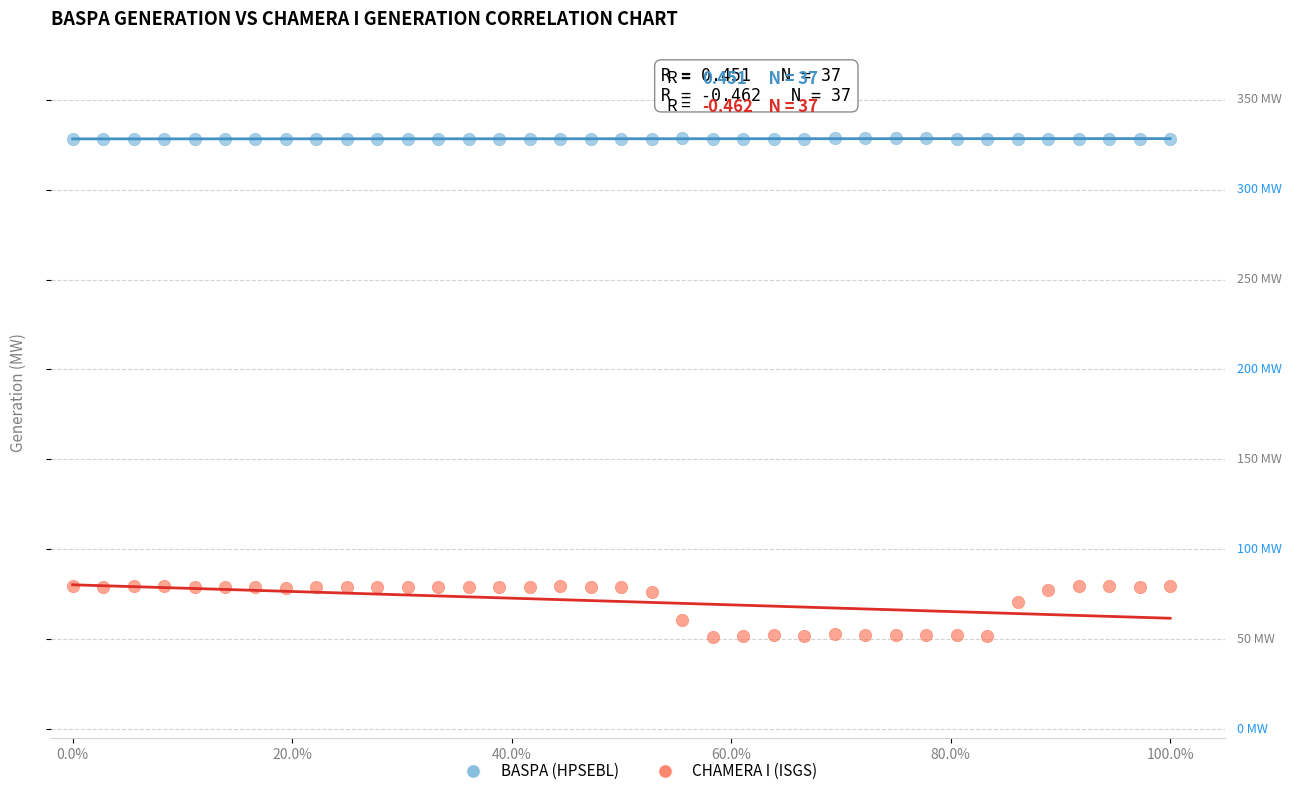

What are all the series names shown in the legend?

BASPA (HPSEBL), CHAMERA I (ISGS)